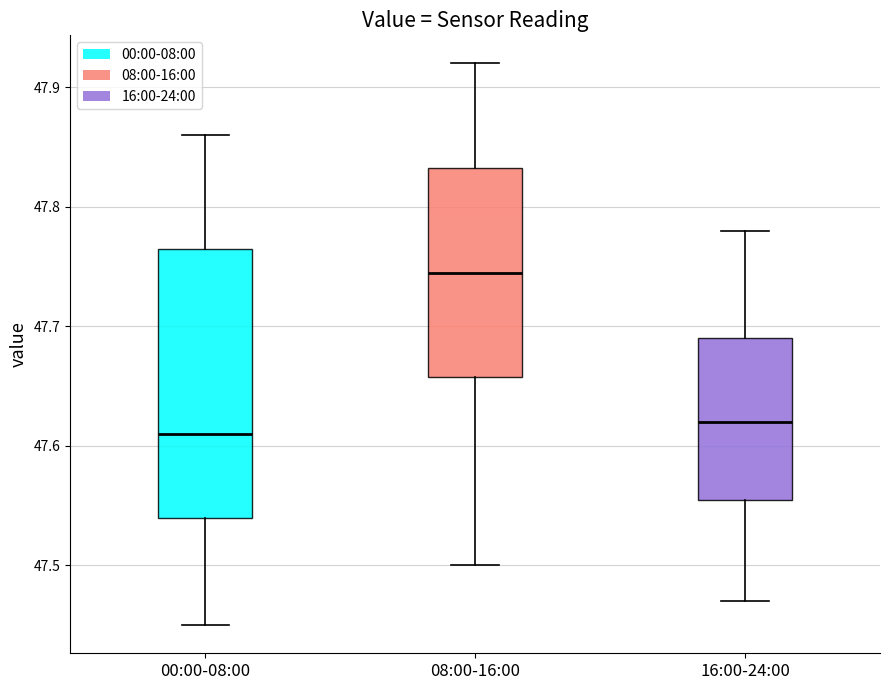

Where does the median line of the box for 08:00-16:00 sit on the y-axis? The values are not printed on the chart, so give them approximately, as read against the axis.

47.75